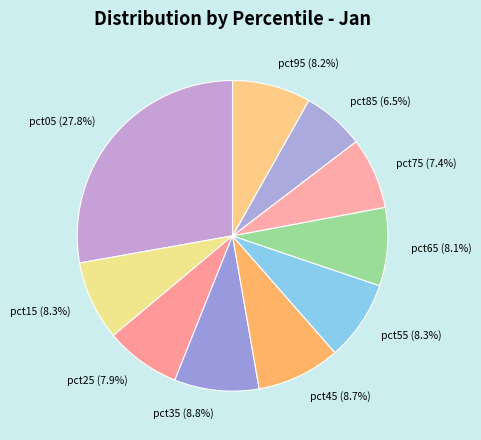

Combined, do pct35 and pct15 account for over 50%?

No